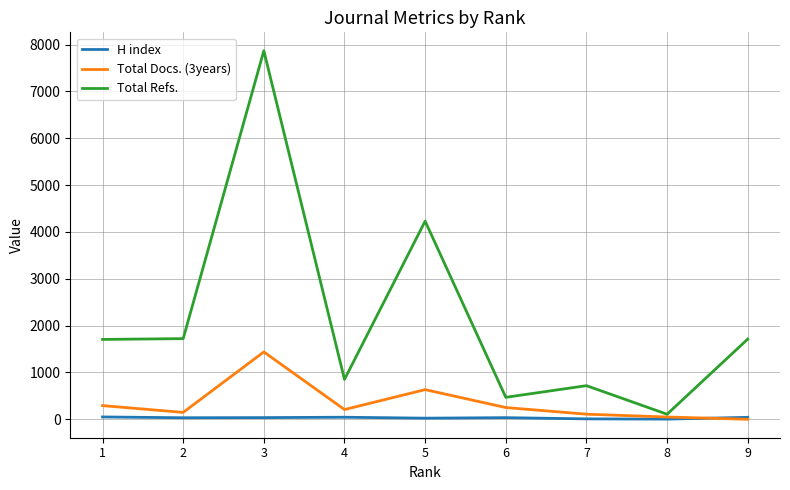

Which series has the widest spread of values?

Total Refs.